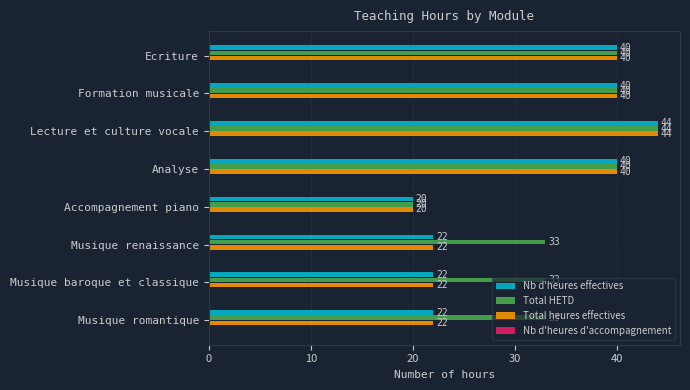

The Total HETD series shows 33 at Musique renaissance. True or false?

True